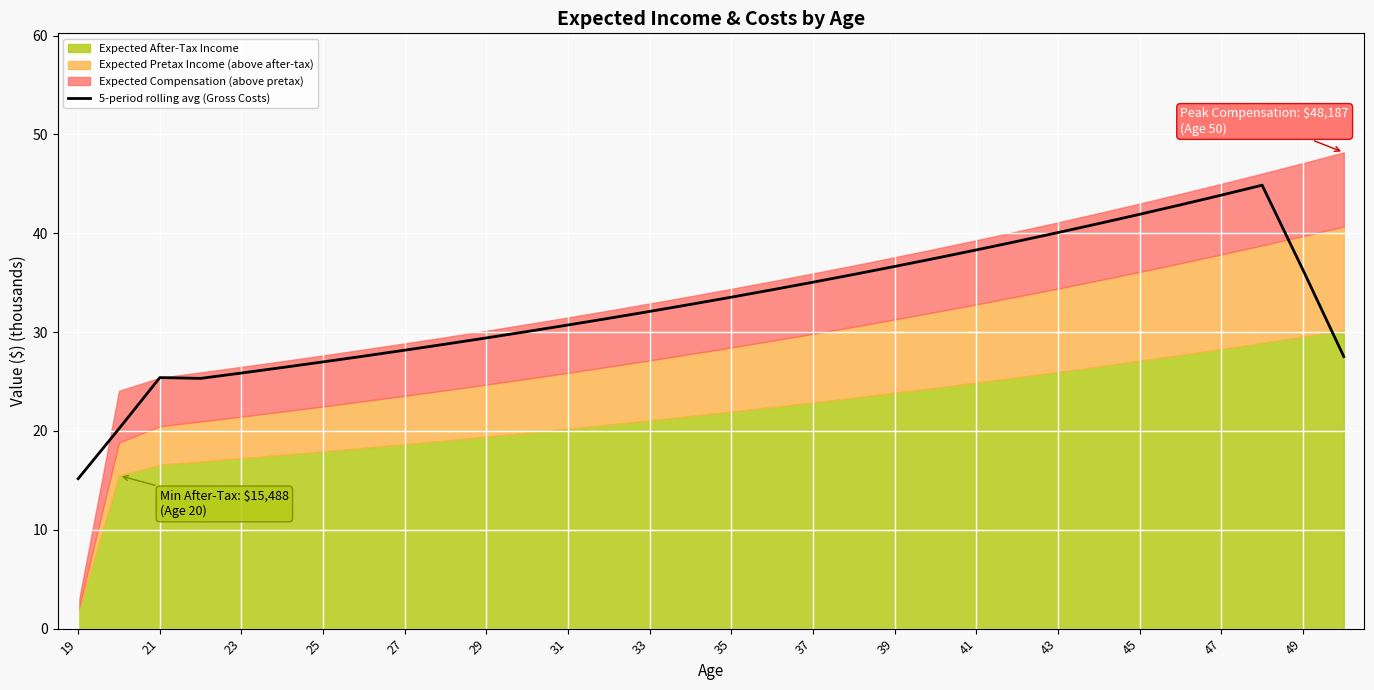

What is the value of the 3rd point from the left?

25.4